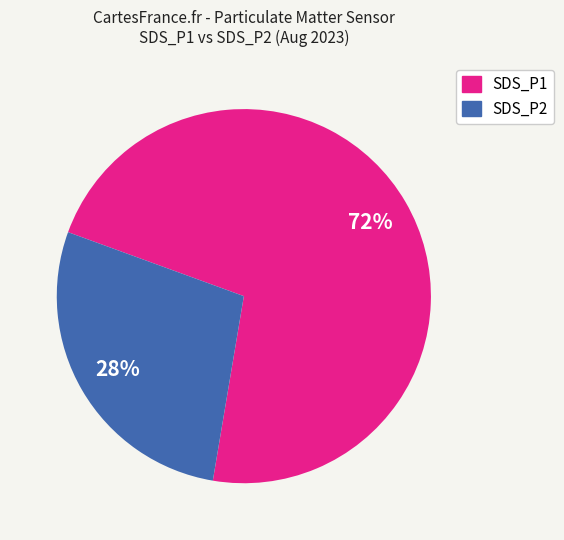

Is the sum of SDS_P2 and SDS_P1 greater than half?

Yes